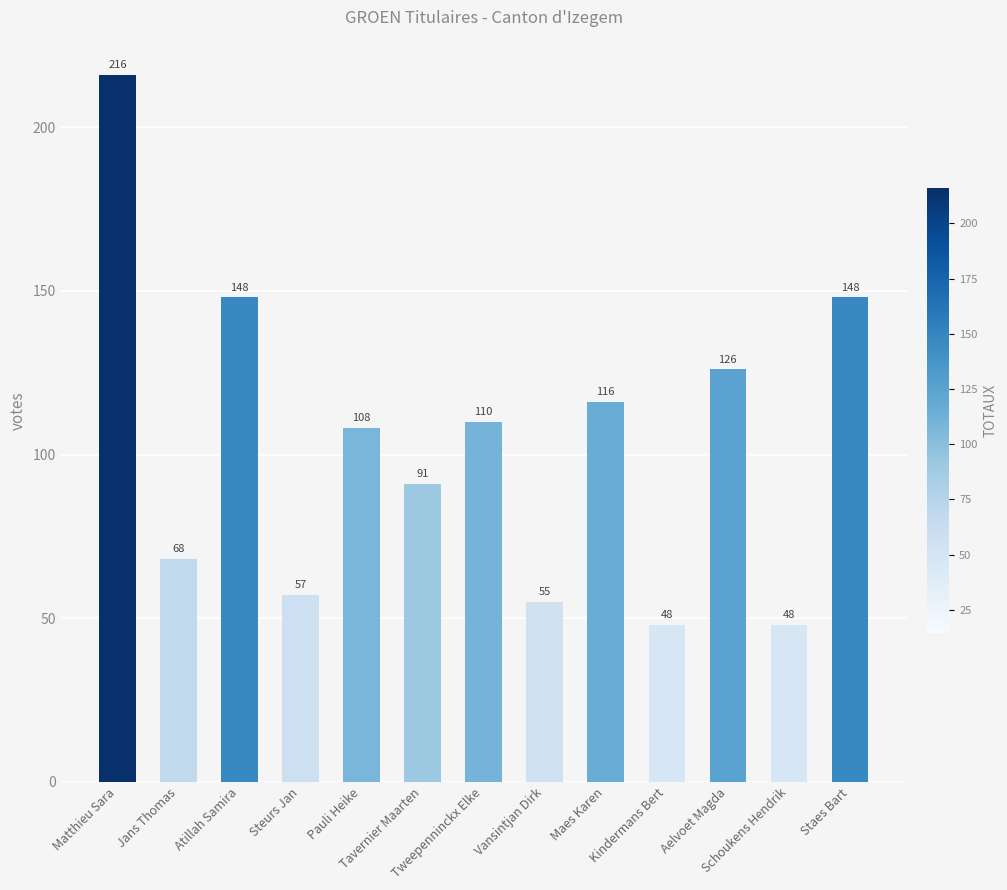

Read the value at Pauli Heike, to the nearest 10.

110